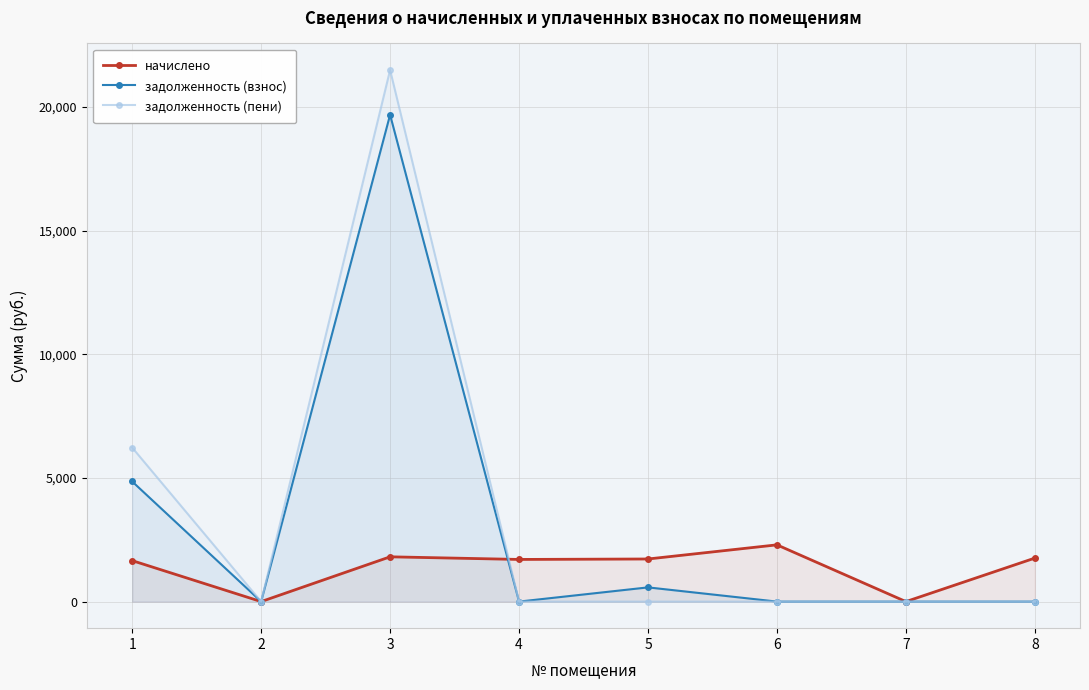

How many lines are shown in the chart?

3